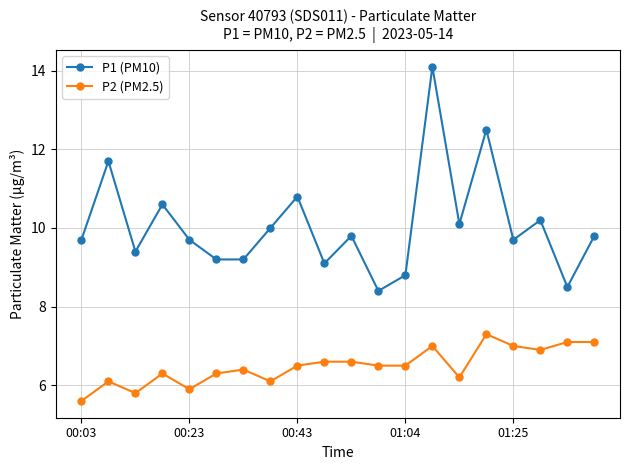

At how many categories does at least one series exceed 8?

20